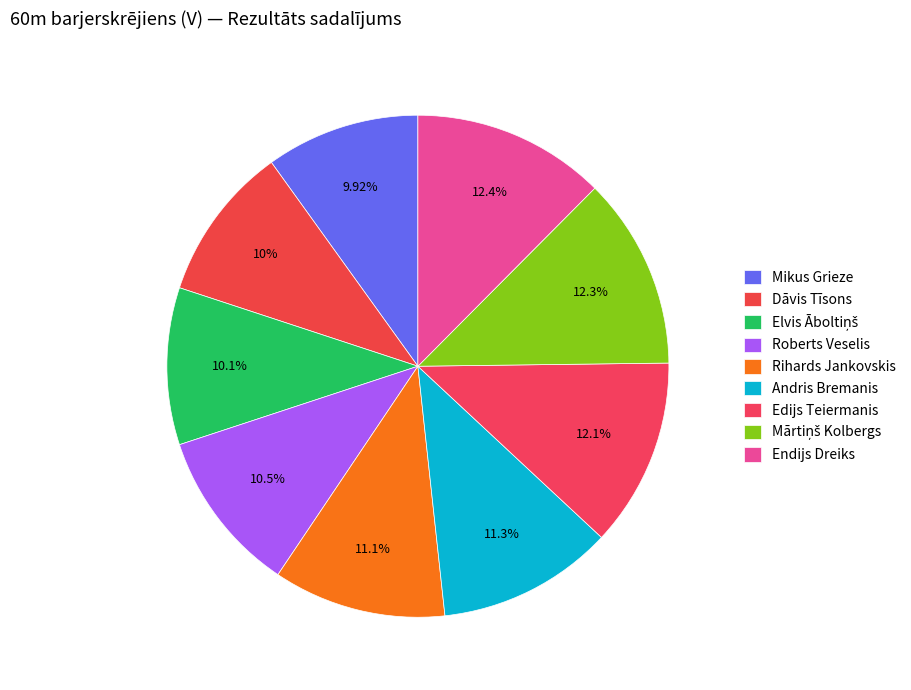

To the nearest percent, what is the average slice percentage?

11%